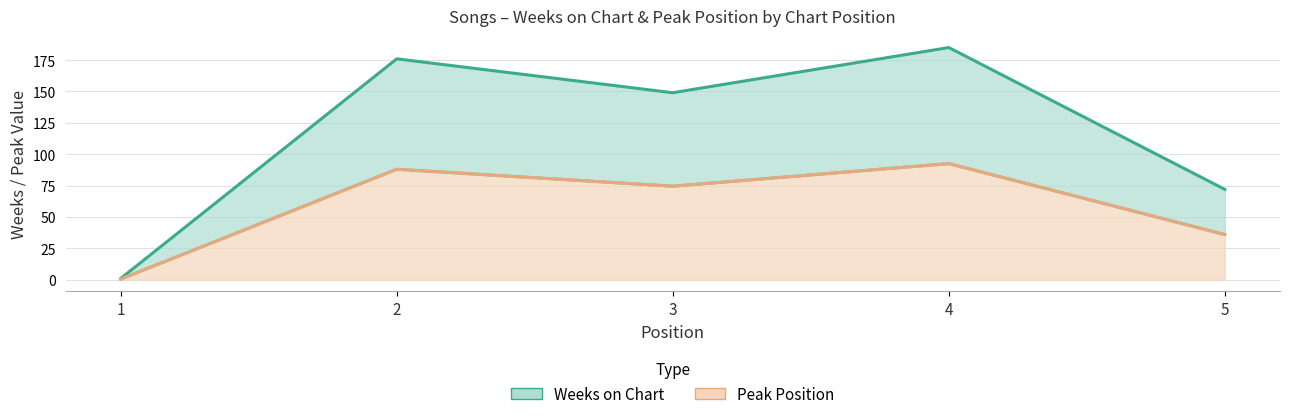

What is the difference between the Peak Position values at 1 and 3?

74.0